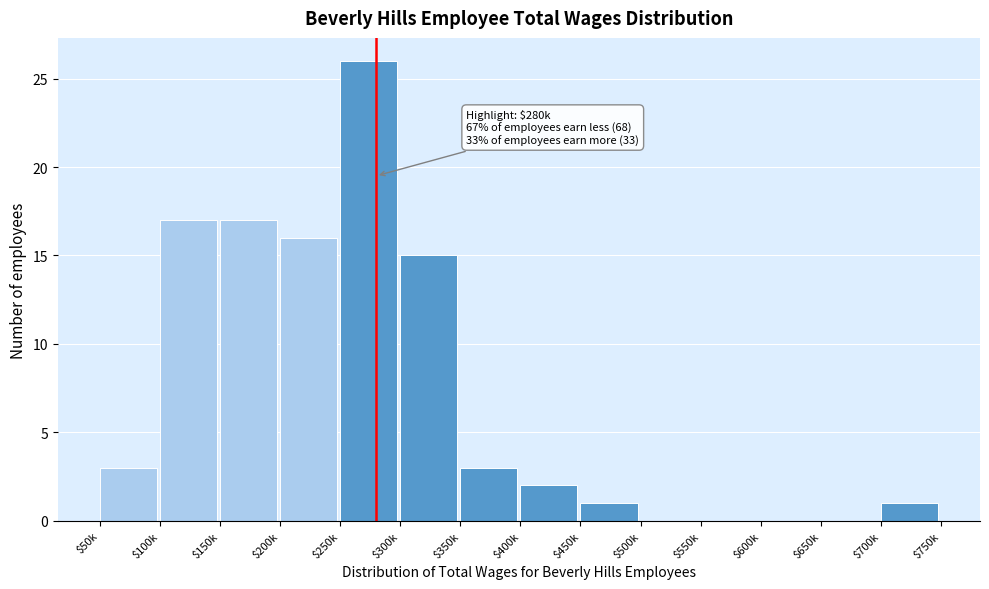

What is the maximum value shown in the chart?

26